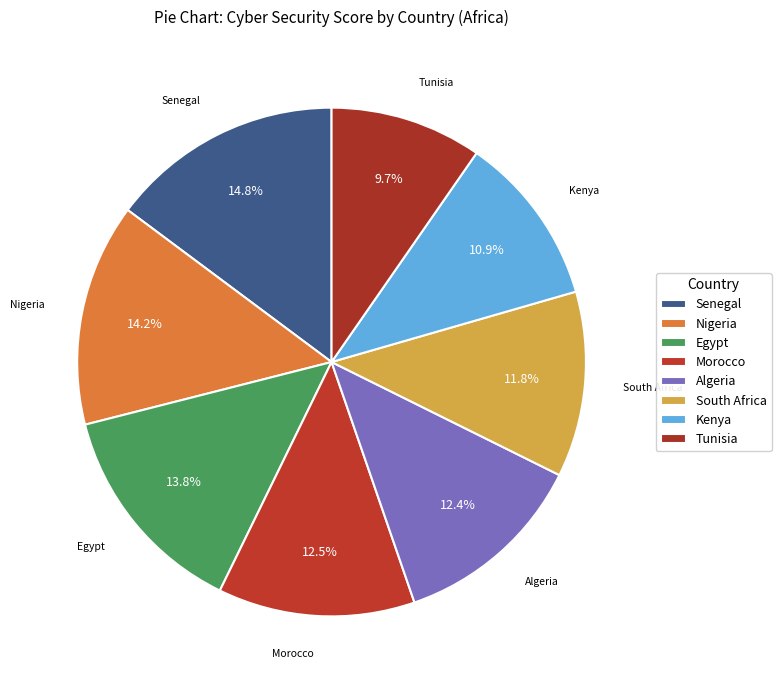

True or false: Morocco accounts for 13% of the total.

True